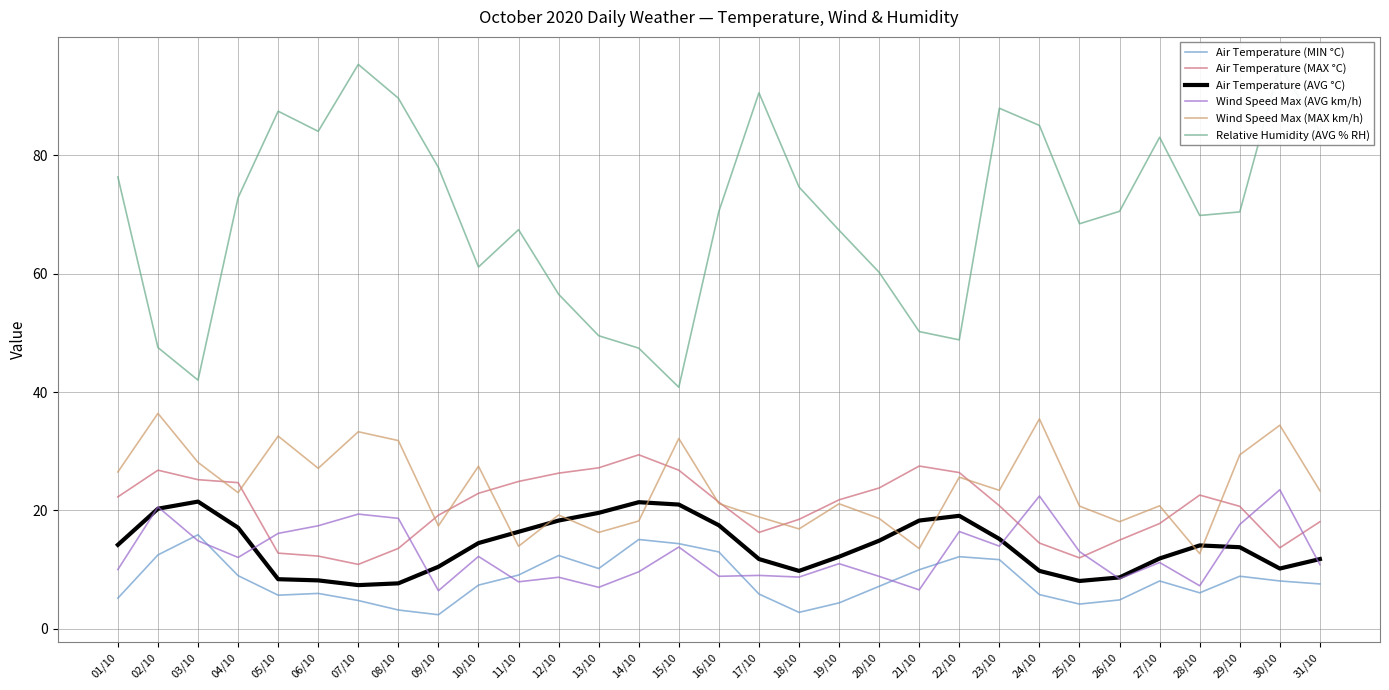

True or false: Wind Speed Max (MAX km/h) and Wind Speed Max (AVG km/h) cross at least once.

False